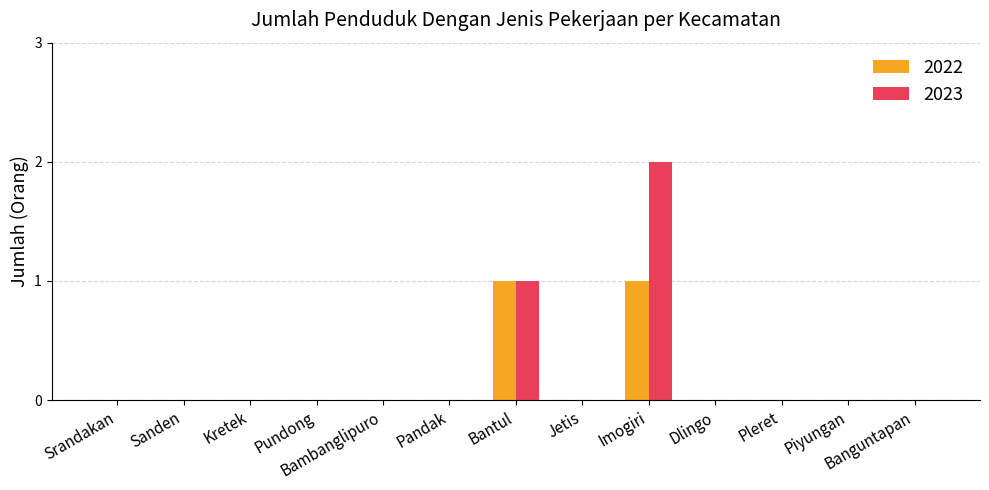

Which category has the highest value across all series?

Imogiri